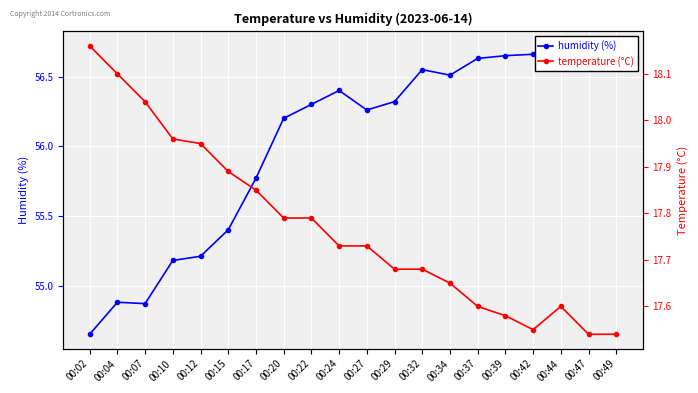

True or false: temperature (°C) and humidity (%) cross at least once.

False